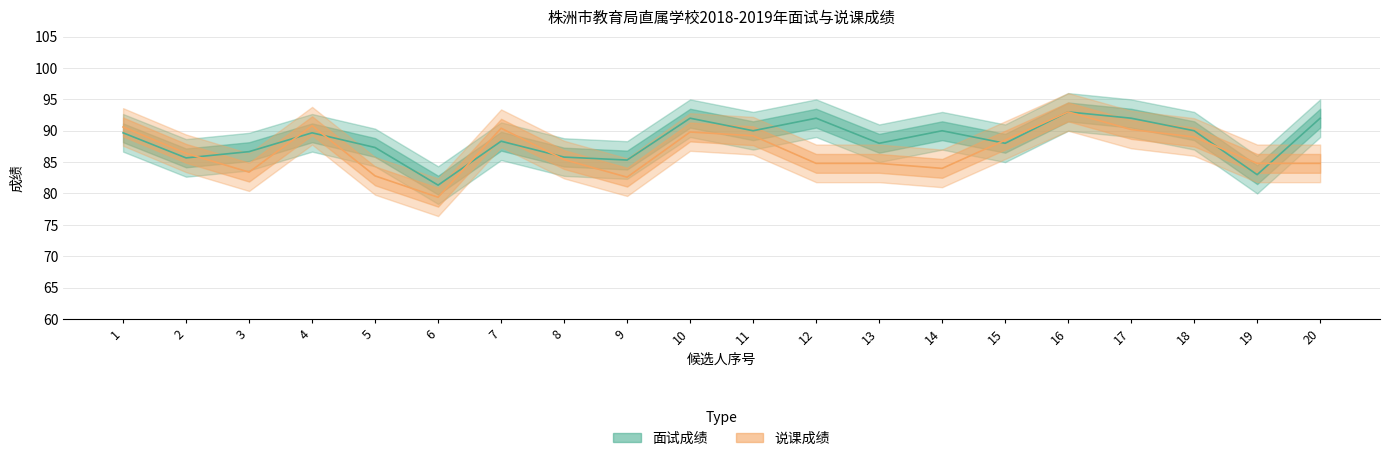

How many points are higher than both their immediate neighbors (excluding endpoints)?

6